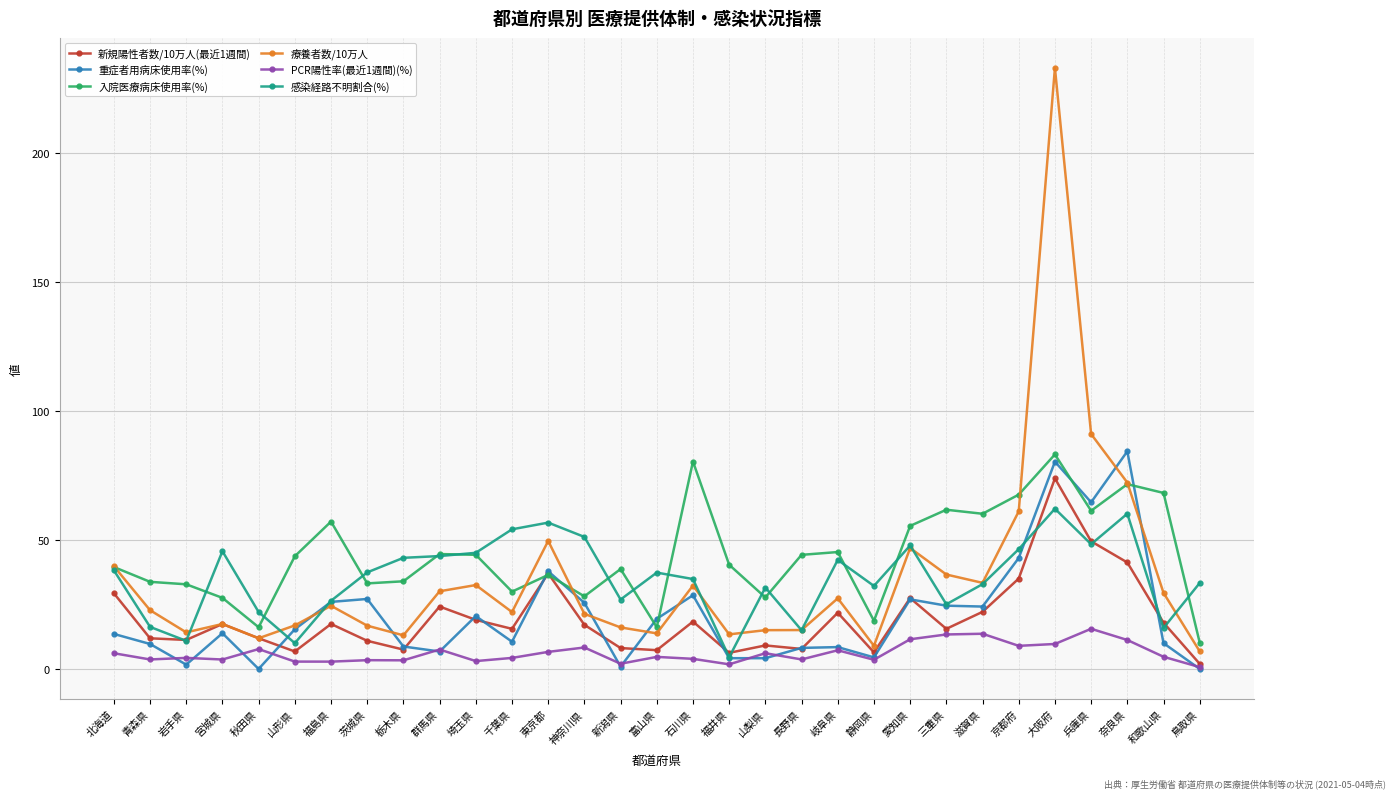

What is the average value of the 療養者数/10万人 series?

35.0